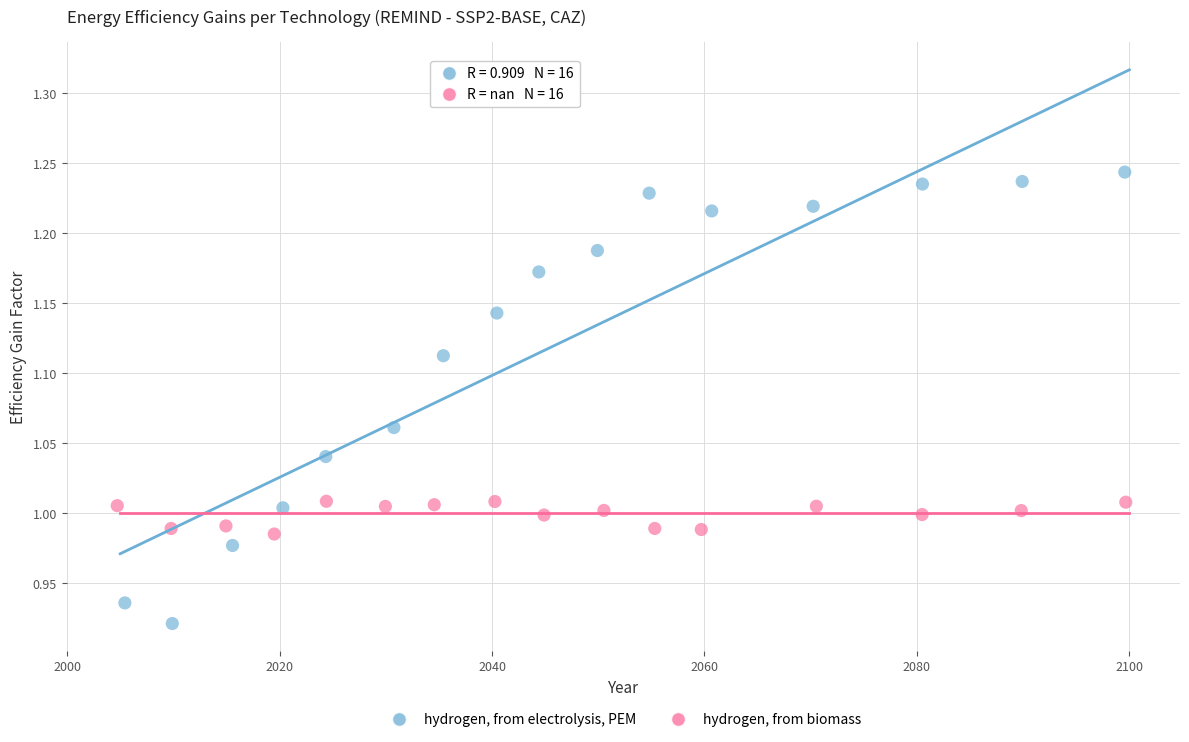

Which series contains the highest Y value?

hydrogen, from electrolysis, PEM